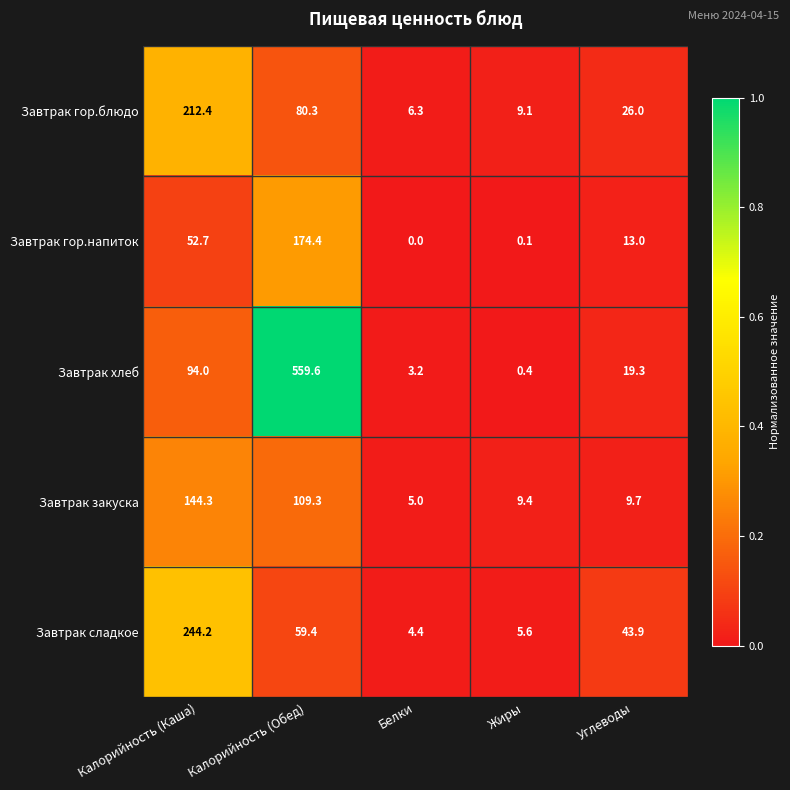

What is the spread (max minus min) of values at Калорийность (Обед)?

500.2